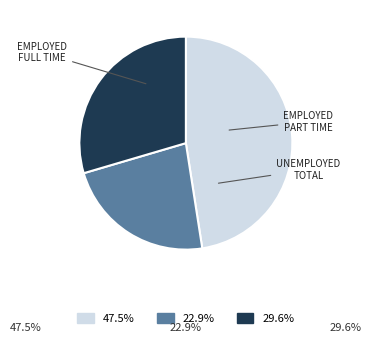

Does any single category account for the majority?

No